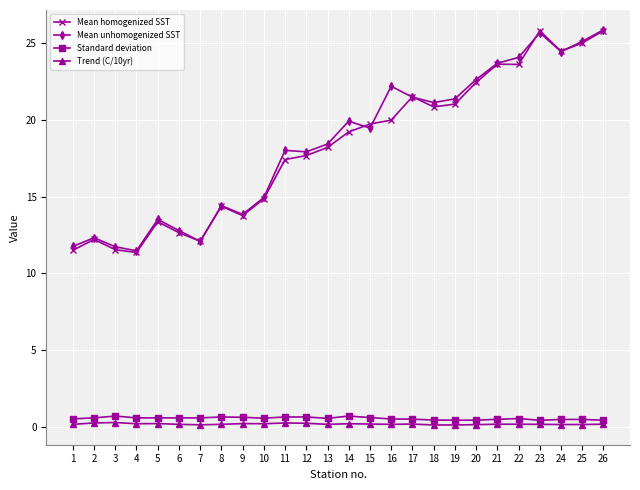

True or false: Mean unhomogenized SST and Standard deviation intersect in this chart.

False